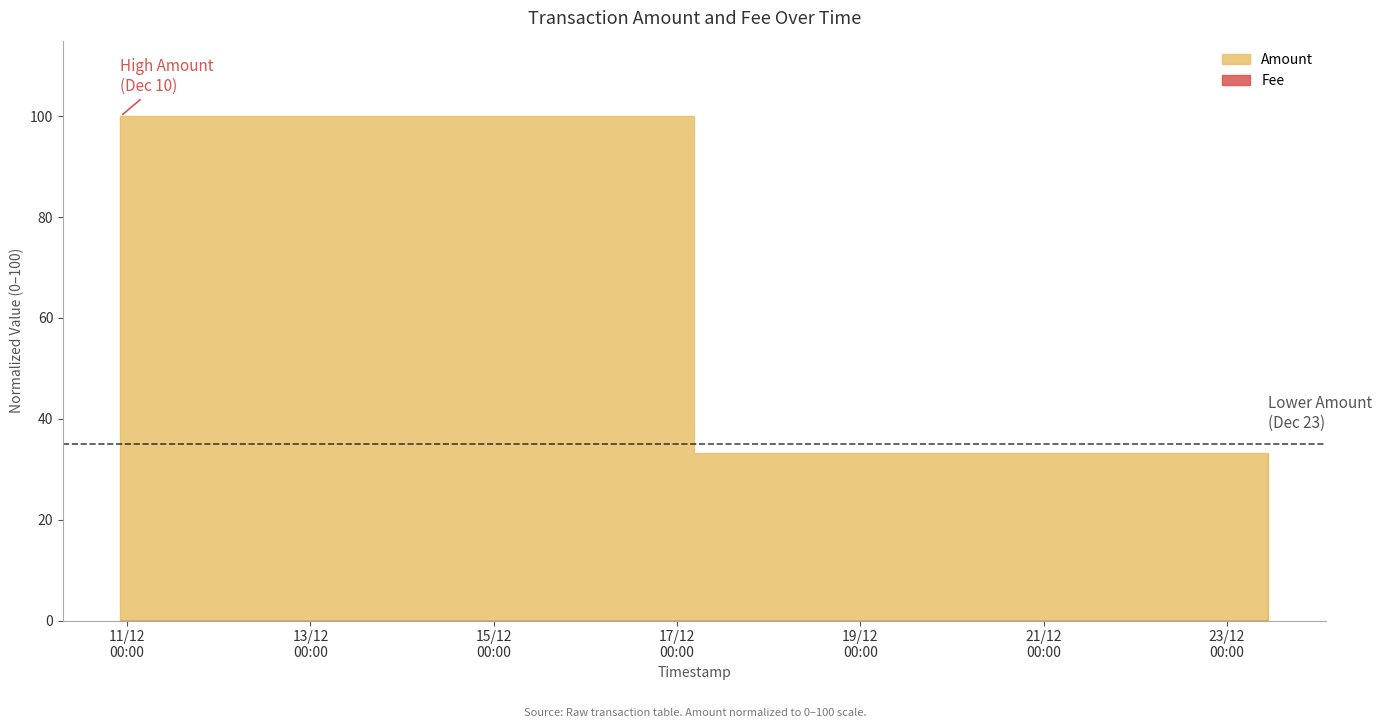

What is the difference between the second highest and second lowest values?

66.7